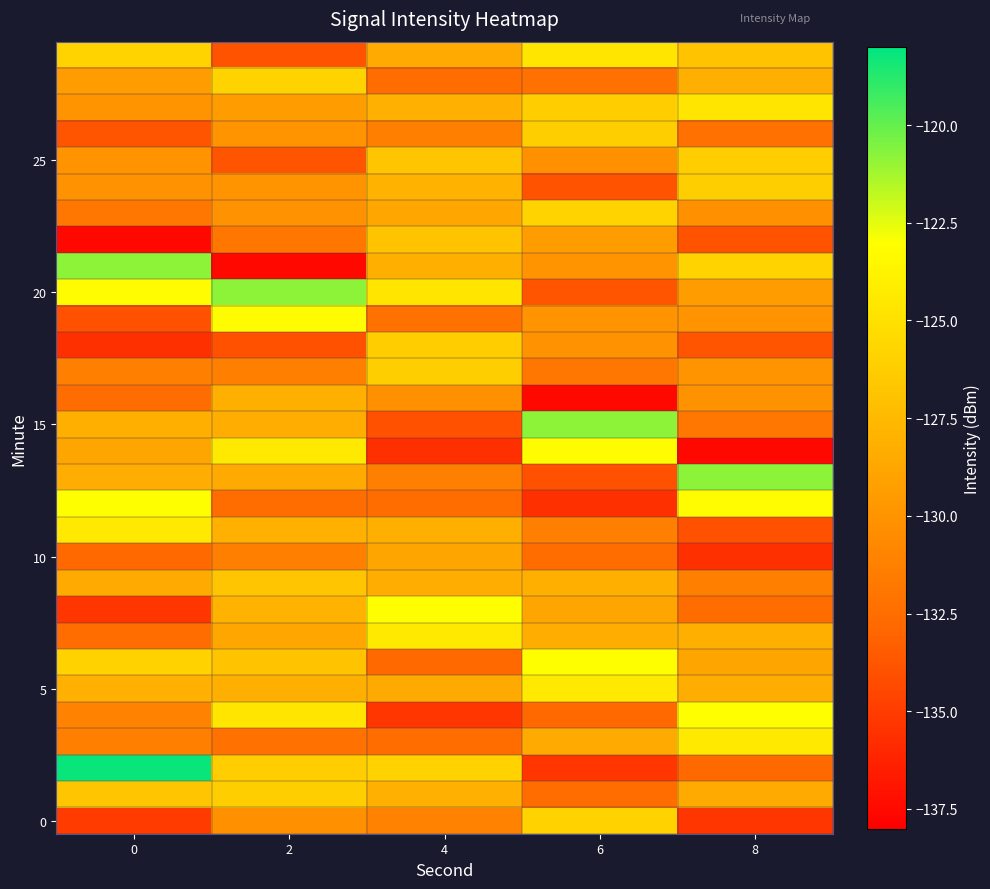

At which category does the chart reach its minimum across all series?

8